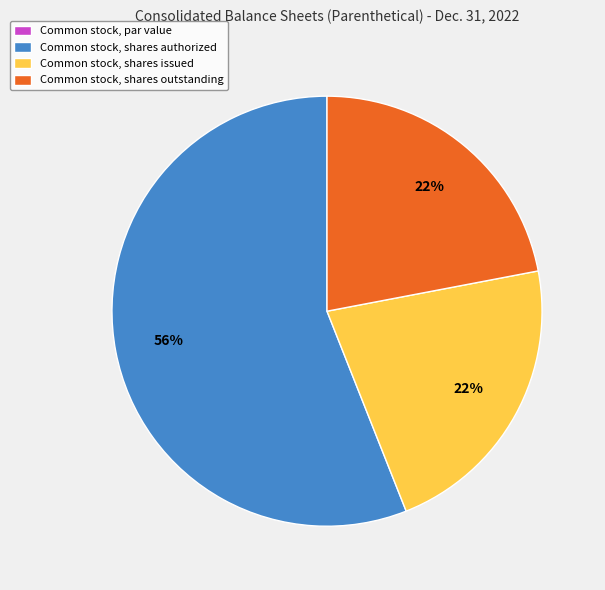

Do Common stock, shares issued and Common stock, shares authorized together represent more than half of the pie?

Yes